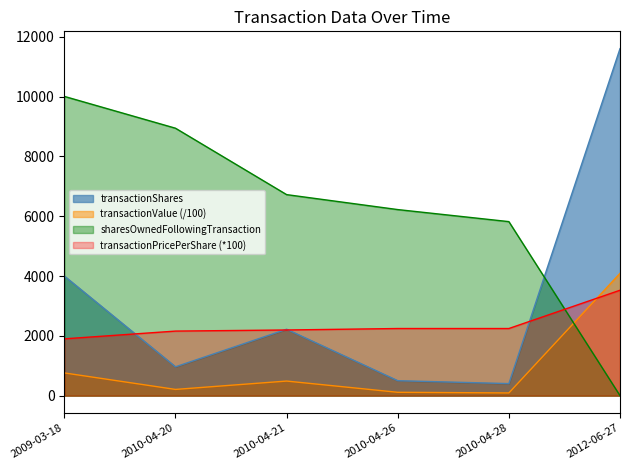

True or false: sharesOwnedFollowingTransaction has more than 2 interior local peaks.

False